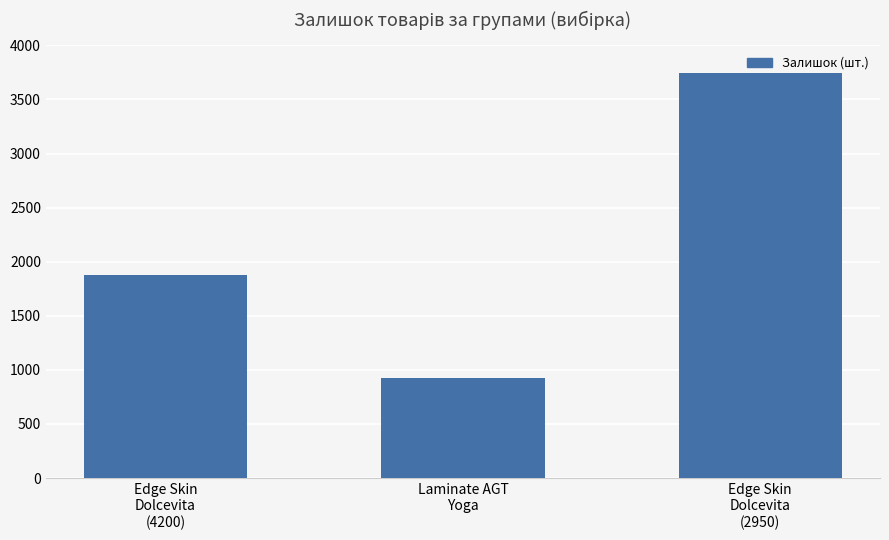

How many data points are less than 1880?

1